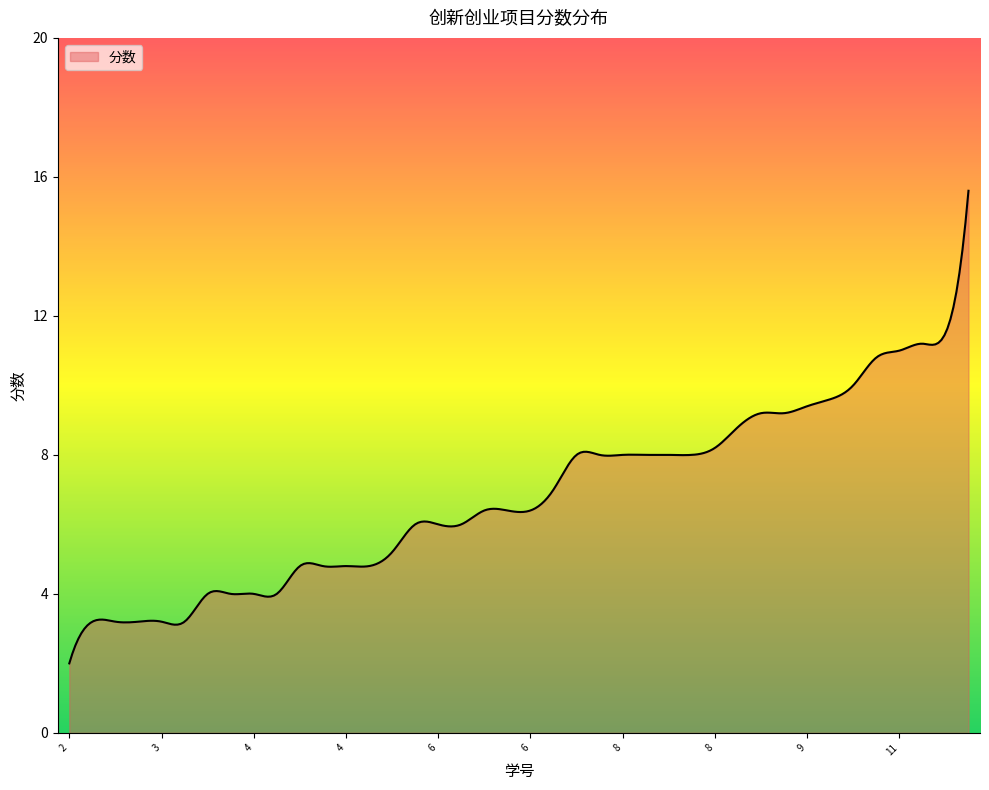

True or false: the data has more than 2 interior local peaks.

True